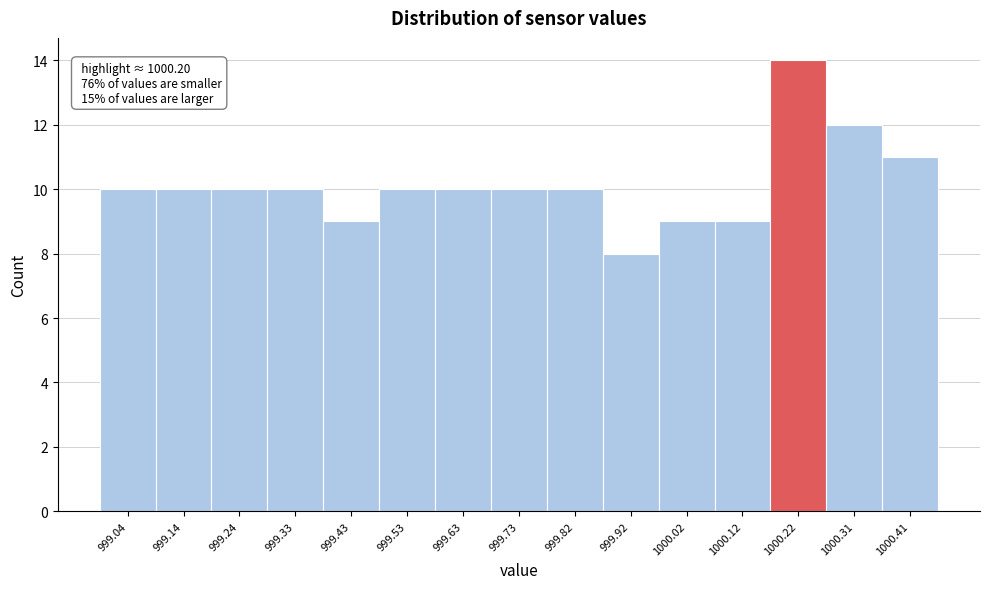

Which range on the x-axis has the tallest bar?

1000.166 to 1000.264